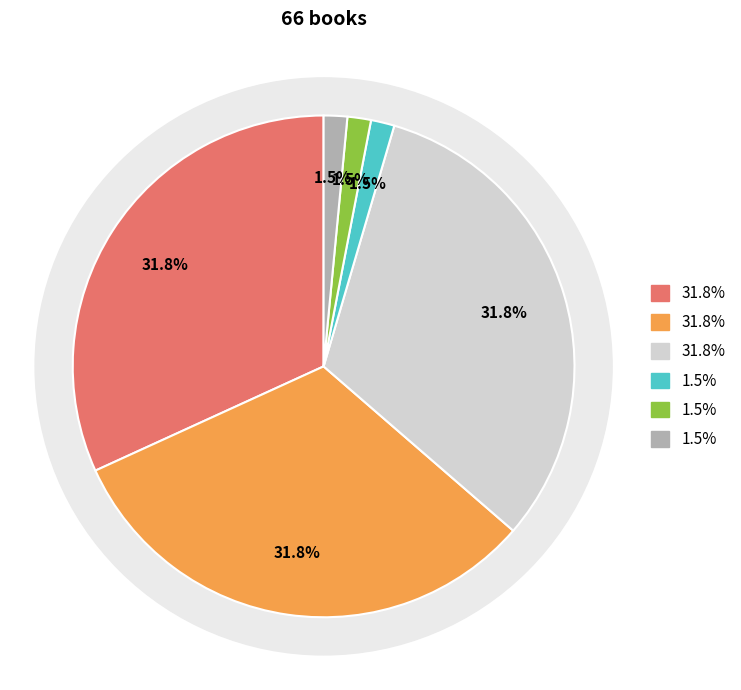

What is the change in value from Trade Paperback to Fixed Layout eBook?

-20